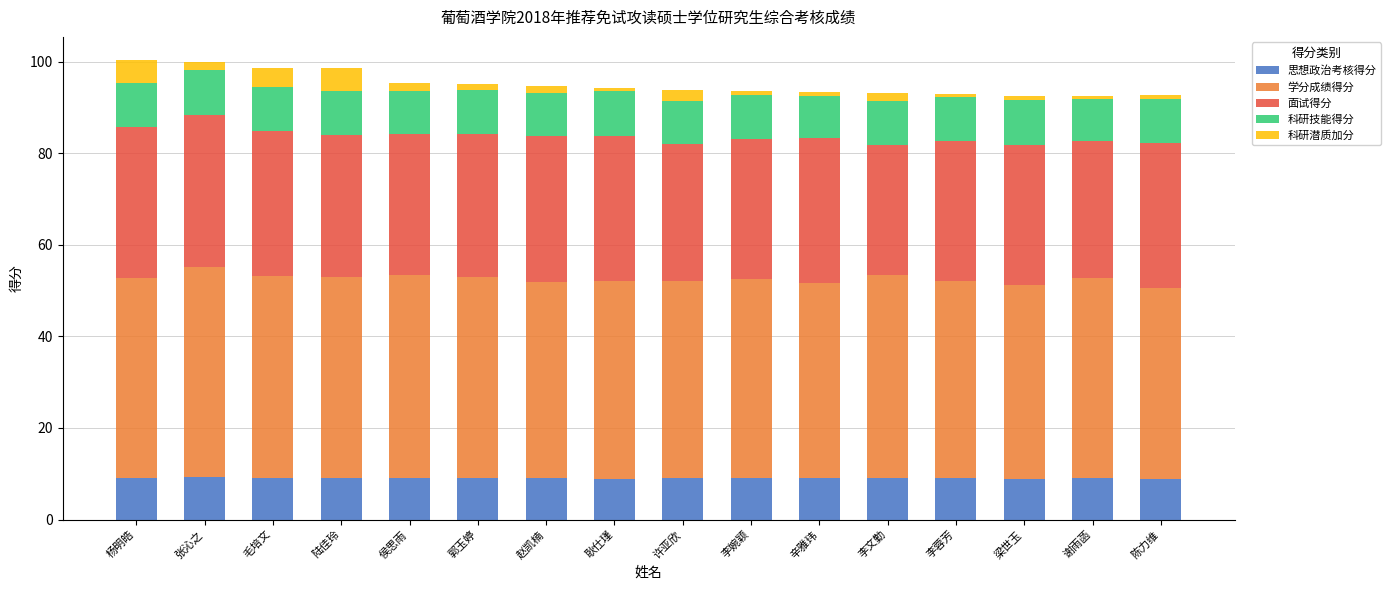

The value of 思想政治考核得分 at 郭玉婷 is 3.5. True or false?

False